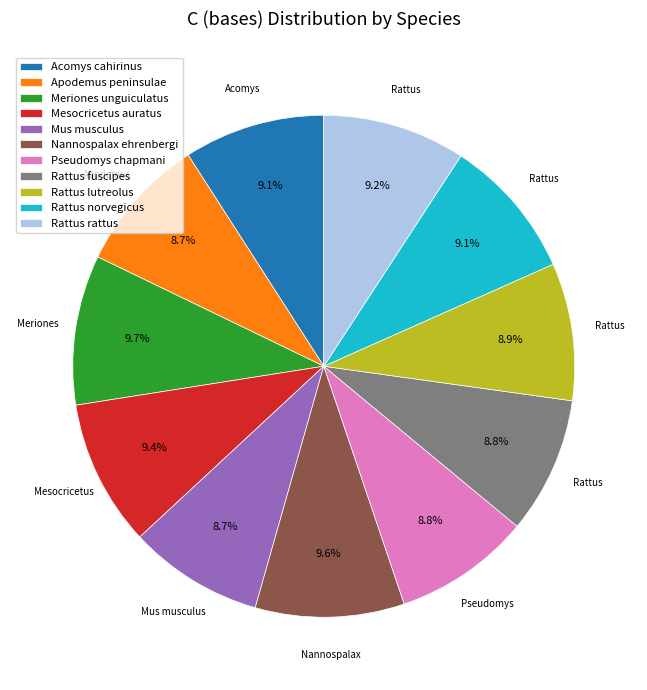

The Rattus lutreolus slice represents 9% of the pie. True or false?

True